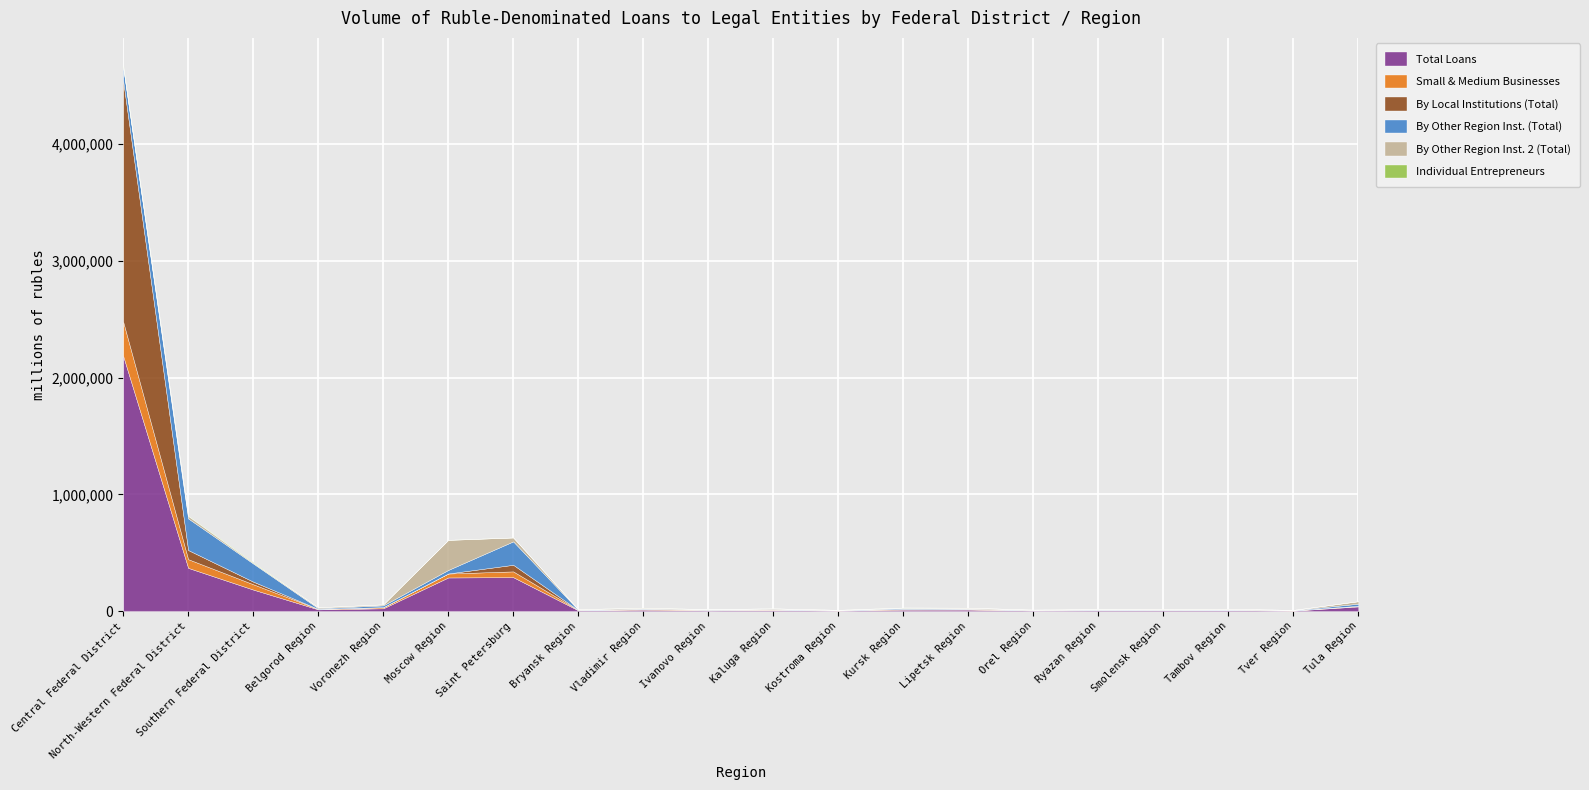

True or false: Total Loans and By Local Institutions (Total) intersect in this chart.

False